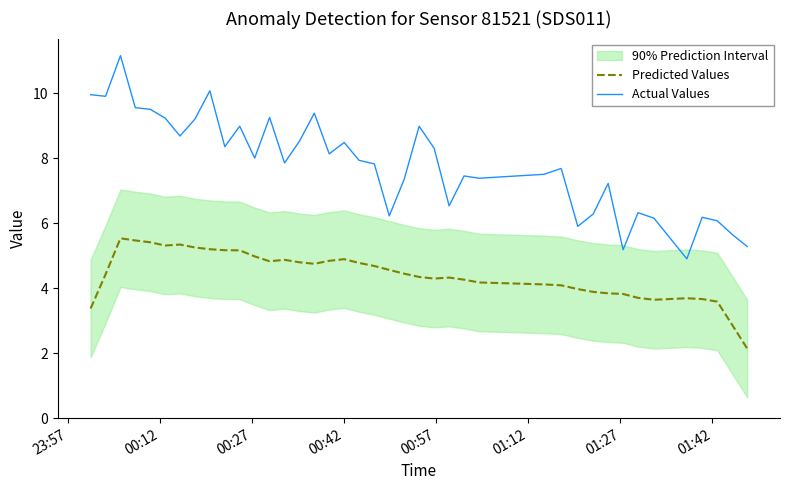

What is the maximum value for Predicted Values?

5.5